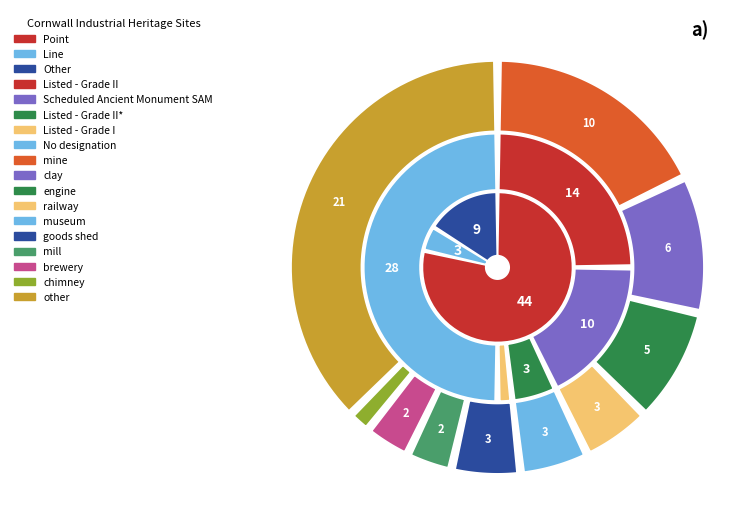

Which slice represents more than half of the pie?

Point